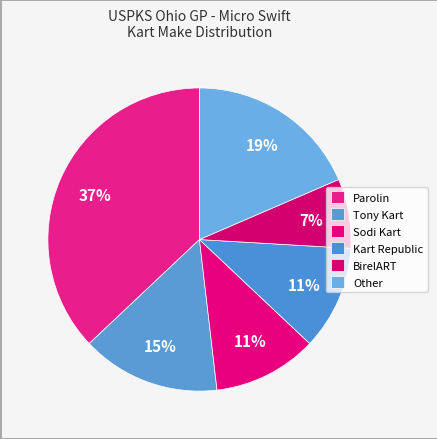

How many segments does this pie chart have?

6